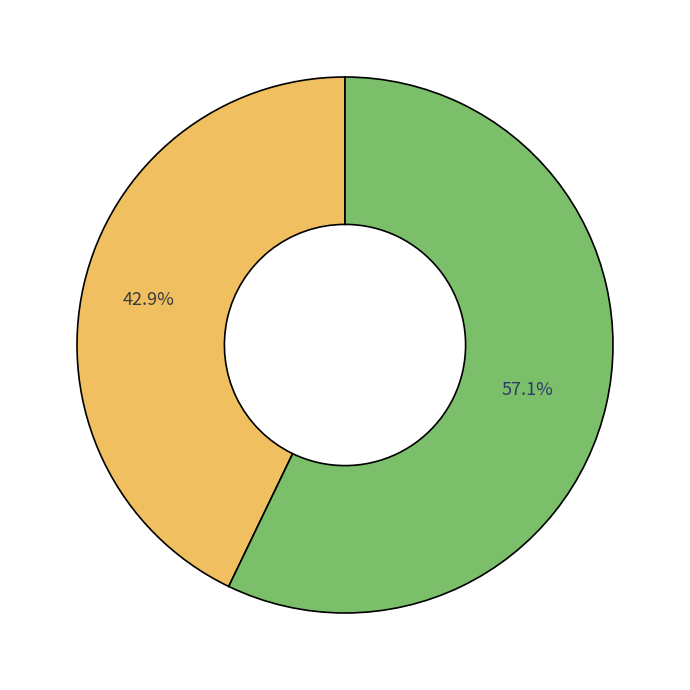

Is there a majority slice in this chart?

Yes